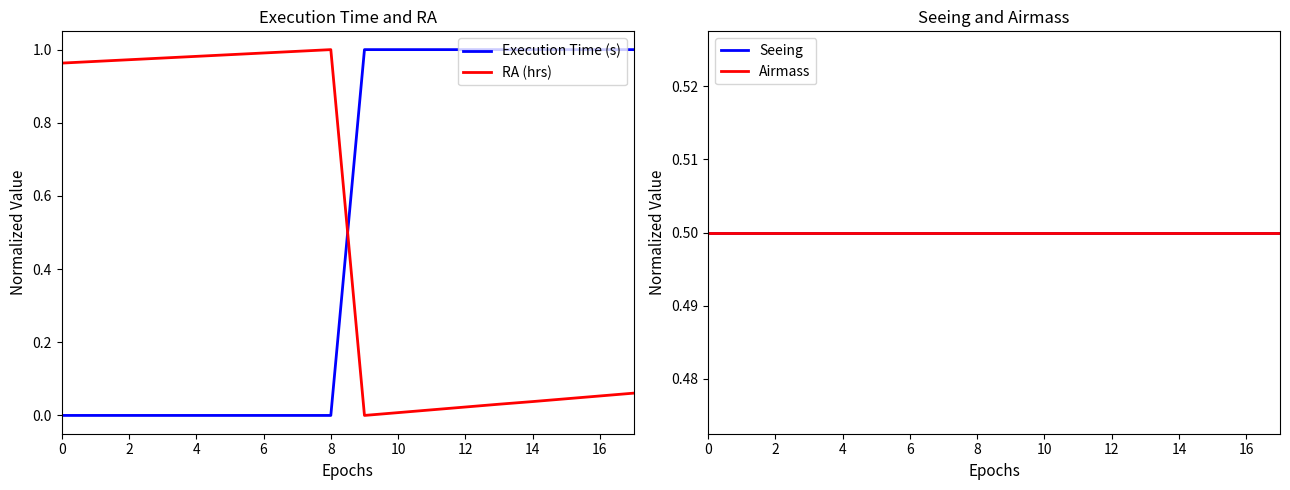

Which series has the widest spread of values?

Execution Time (s)